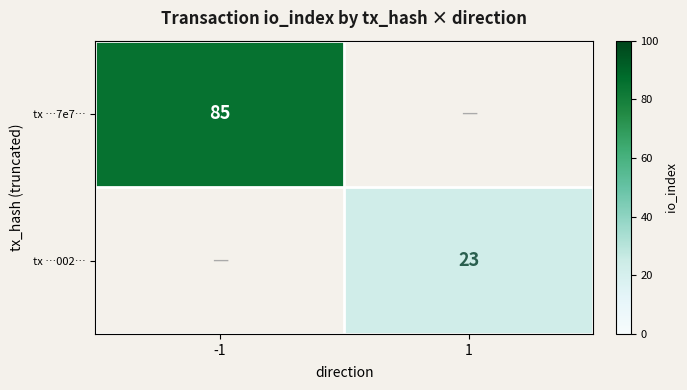

The value of tx …002… at 1 is 41. True or false?

False